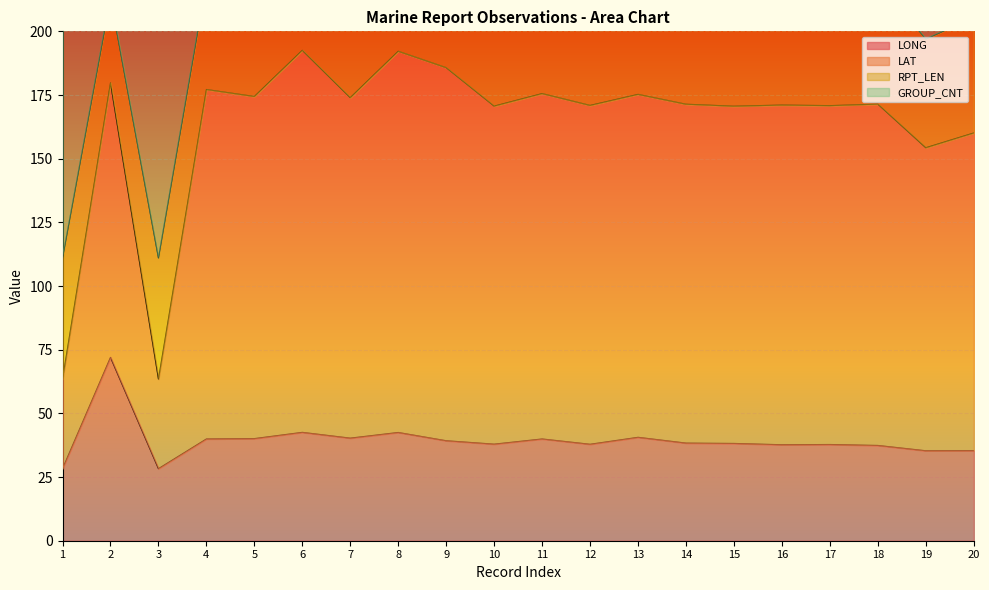

How many interior local valleys does the LAT series have?

7